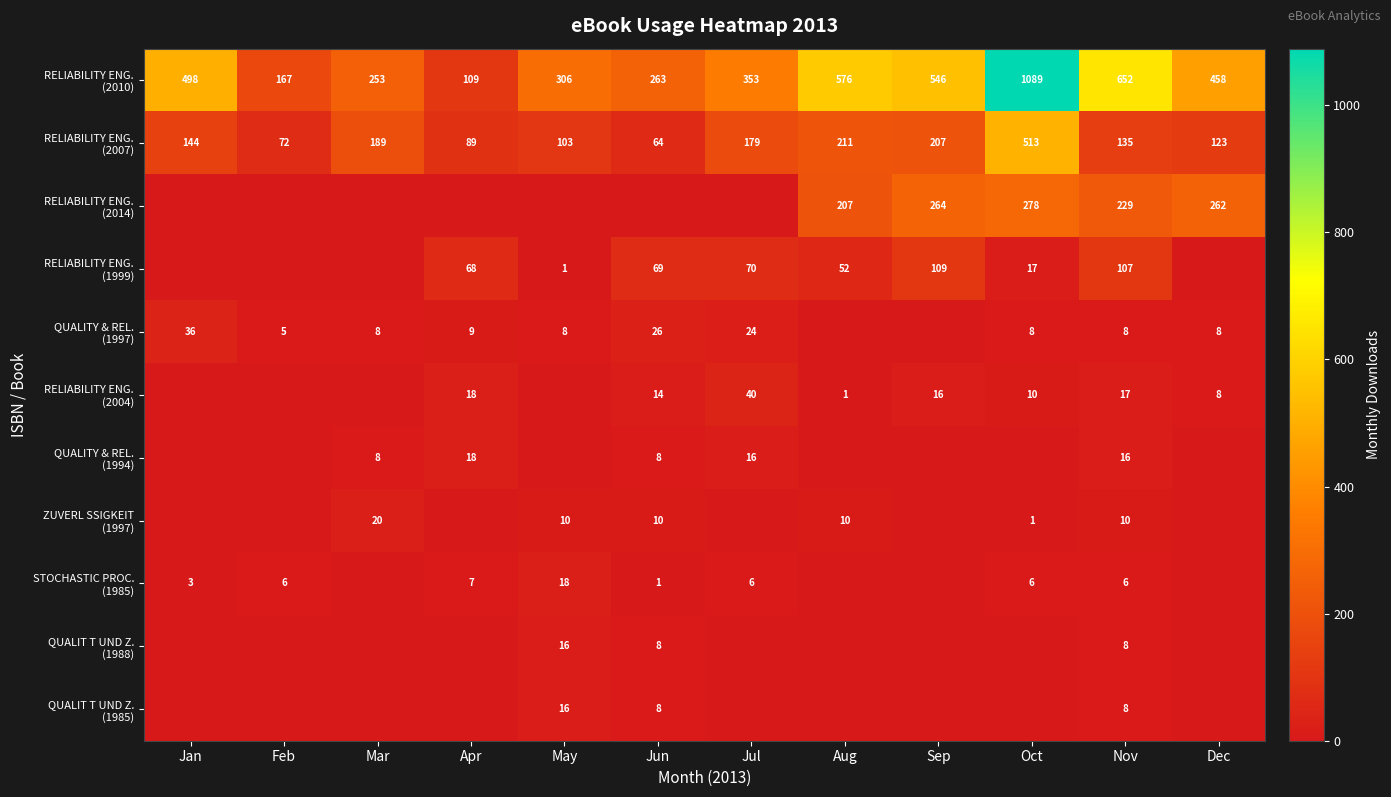

What is the total value across all series at Nov?

1196